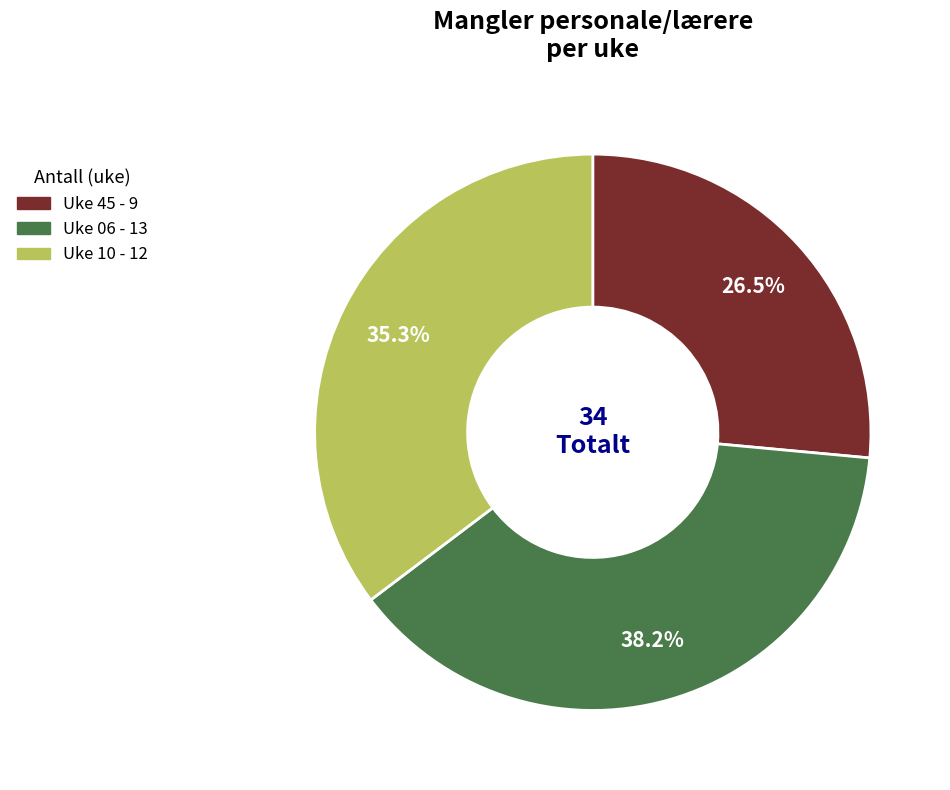

What is the ratio of the value at Uke 45 to the value at Uke 06?

0.7